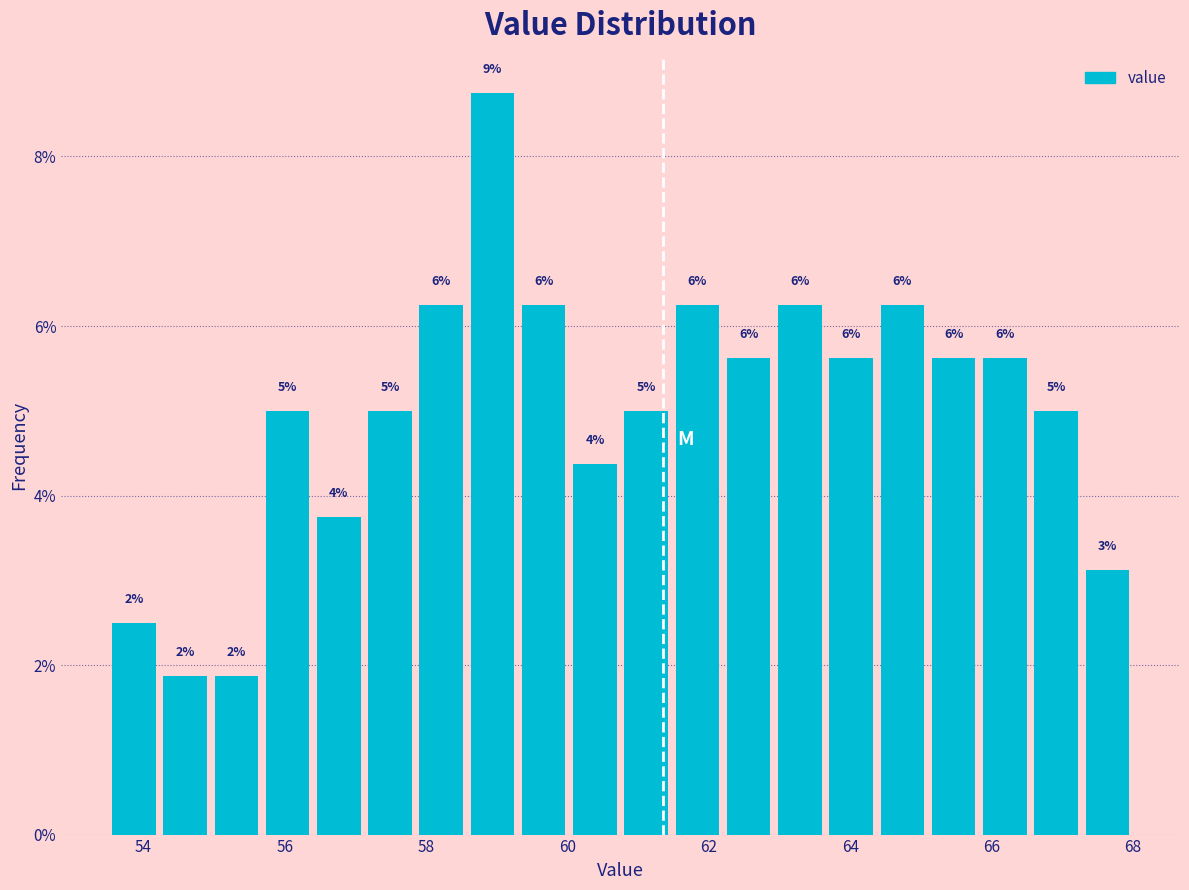

Read against the x-axis, roughly where is the centre of the tallest bar?

59.0